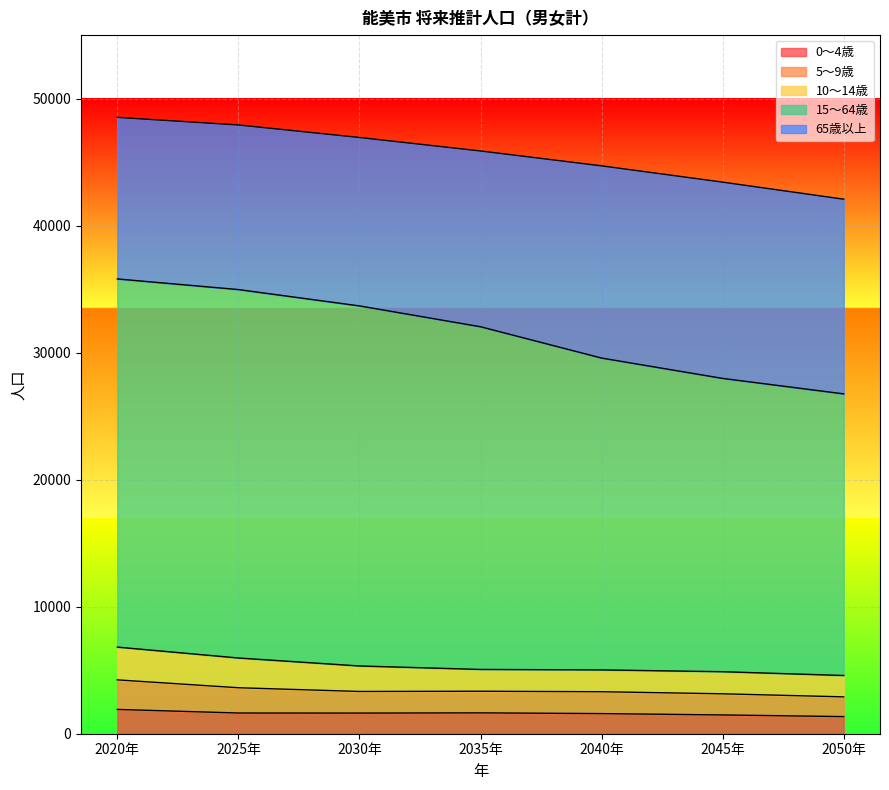

Is it true that 0～4歳 equals 1585 at 2040年?

True